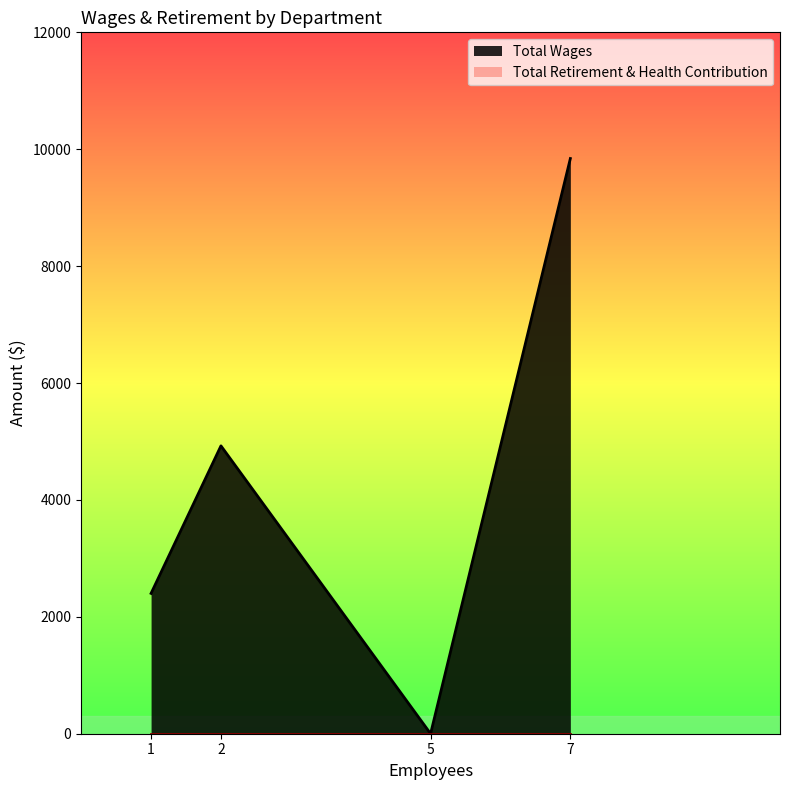

List the series in order of their peak value, lowest first.

Total Retirement & Health Contribution, Total Wages